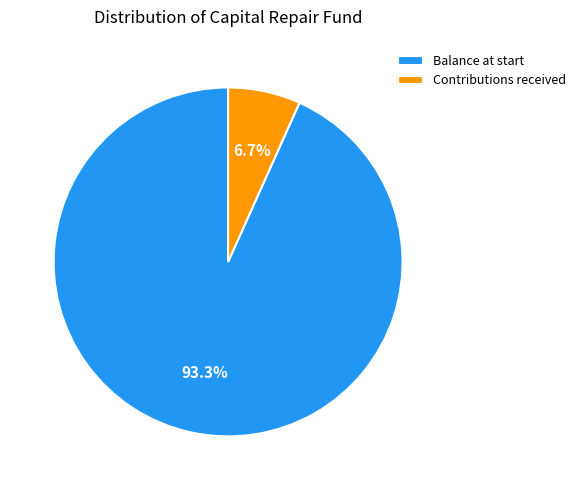

What is the ratio of the value at Balance at start to the value at Contributions received?

13.9